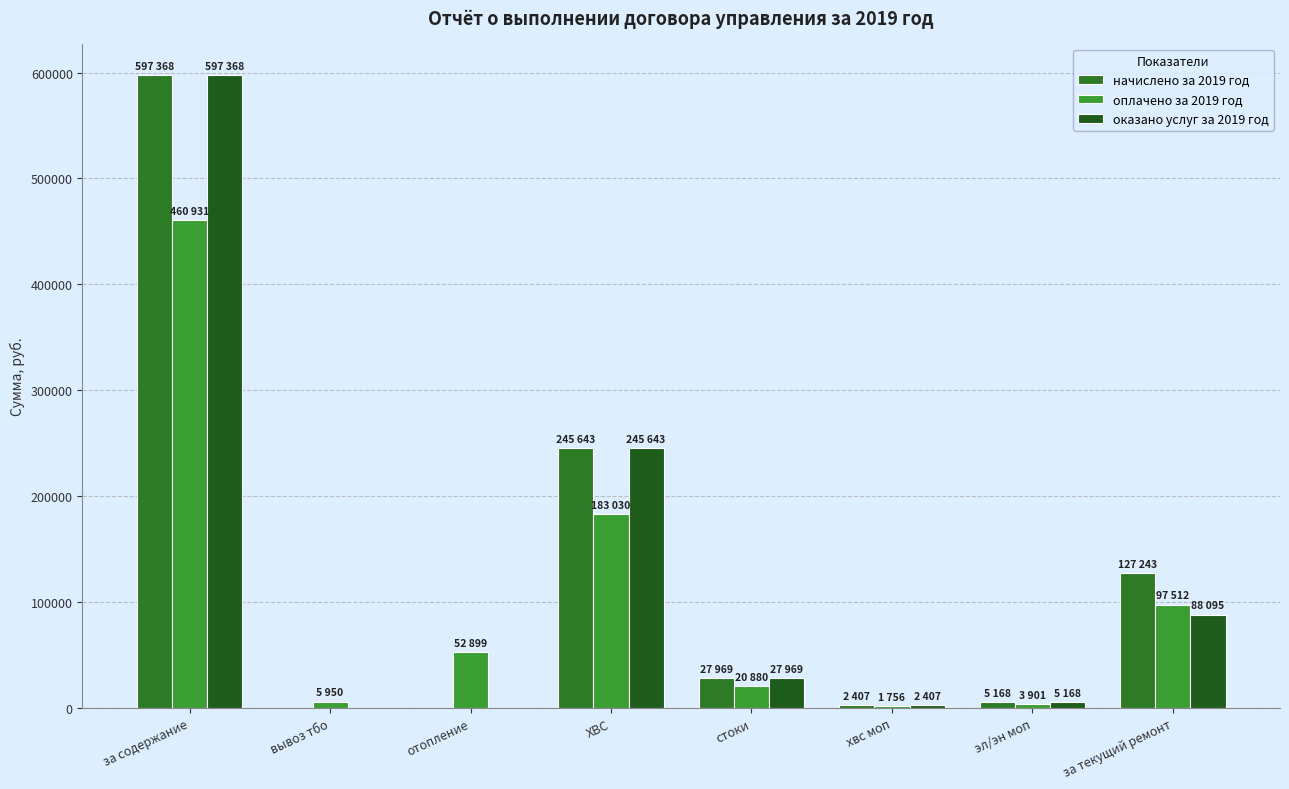

Which has a higher value, вывоз тбо or за текущий ремонт?

за текущий ремонт